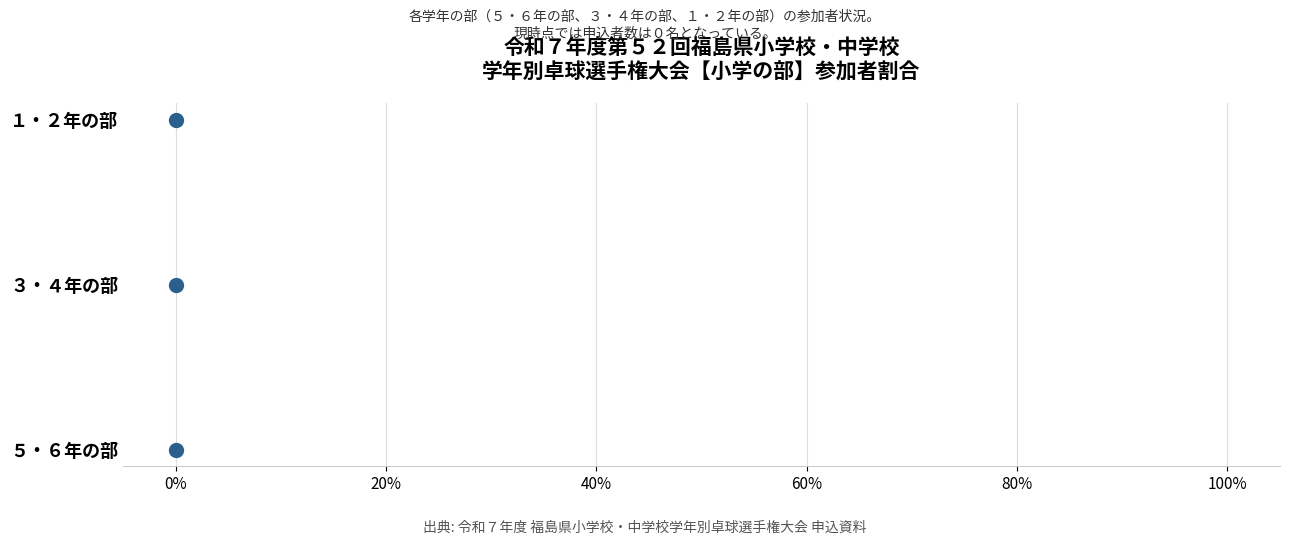

Between 20% and 0%, which is larger?

20%